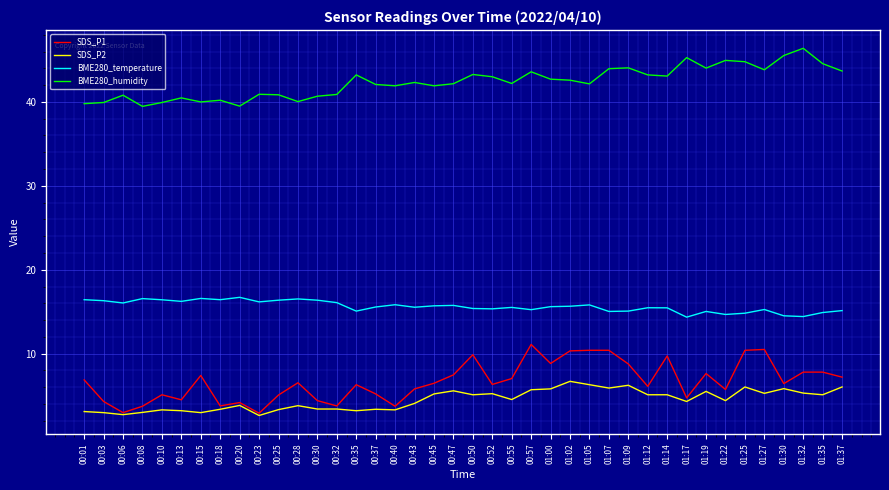

True or false: BME280_humidity and SDS_P2 cross at least once.

False